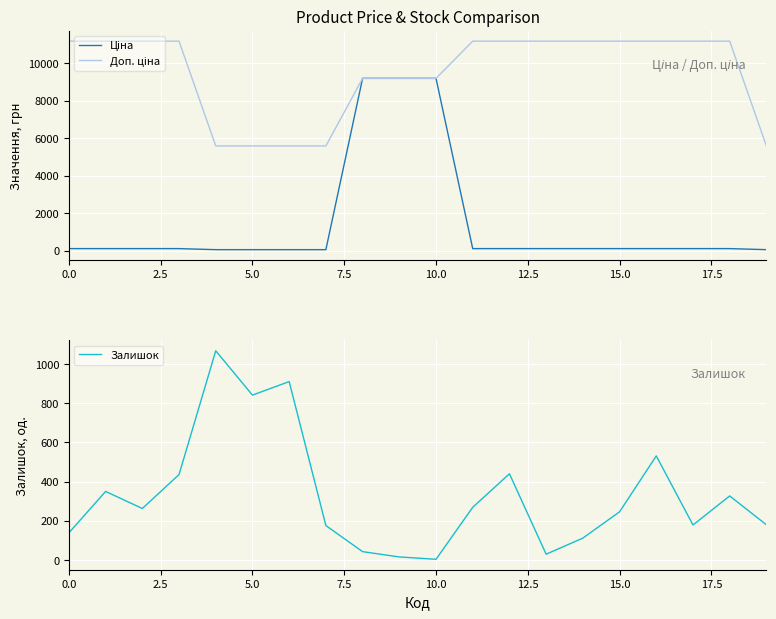

True or false: Ціна and Доп. ціна cross at least once.

False